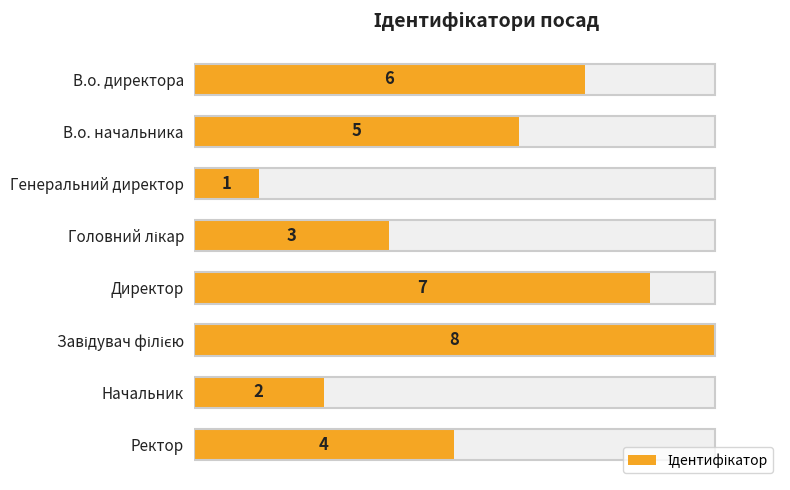

What is the value of the 4th bar from the left?

3